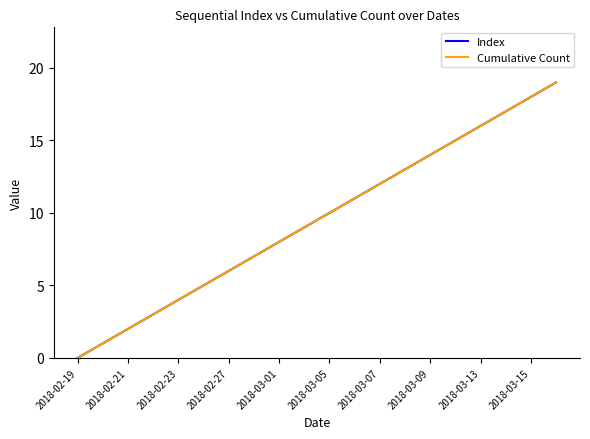

True or false: Index has more than 1 interior local peaks.

False